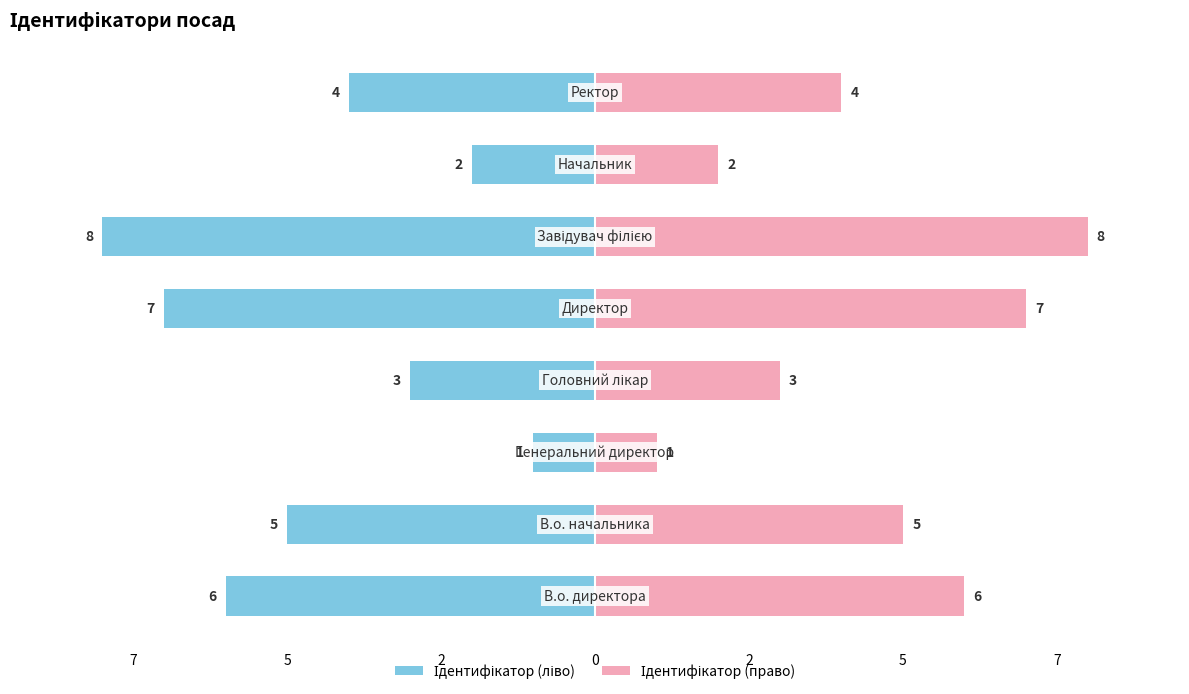

At how many categories does at least one series exceed -2?

8